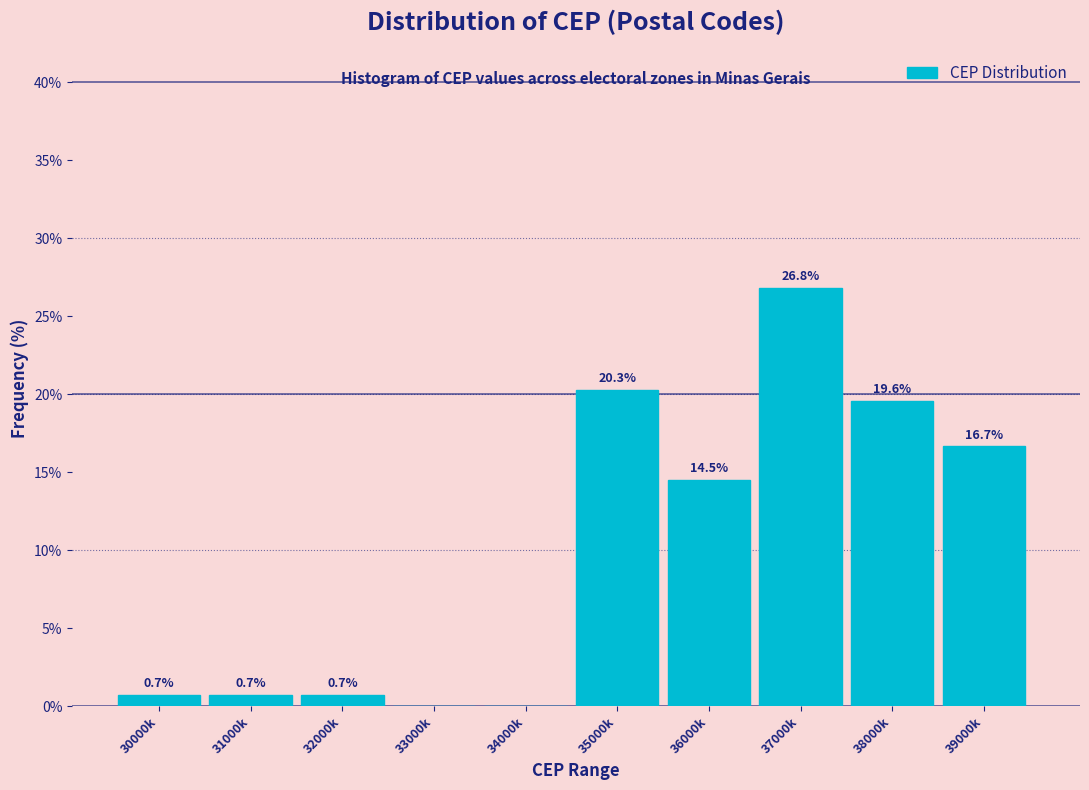

Reading left to right, extract all data points from this chart.

30000k=0.7	31000k=0.7	32000k=0.7	33000k=0.0	34000k=0.0	35000k=20.3	36000k=14.5	37000k=26.8	38000k=19.6	39000k=16.7